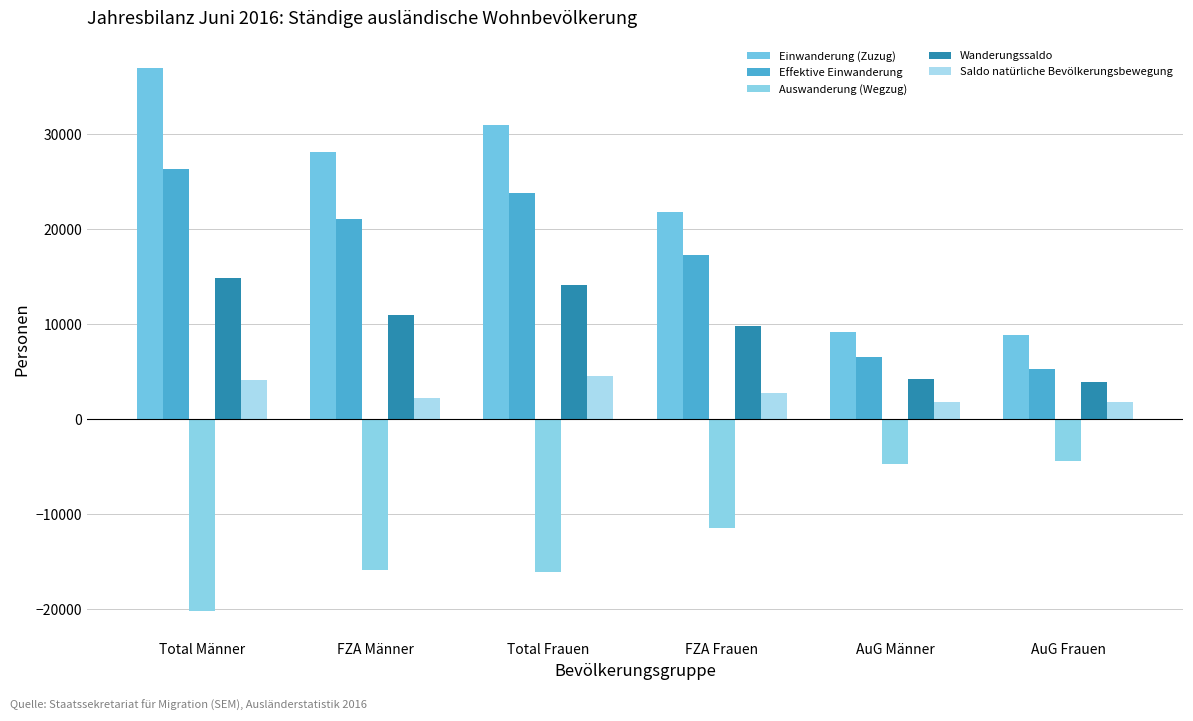

How many data points in Saldo natürliche Bevölkerungsbewegung are less than 2732?

3